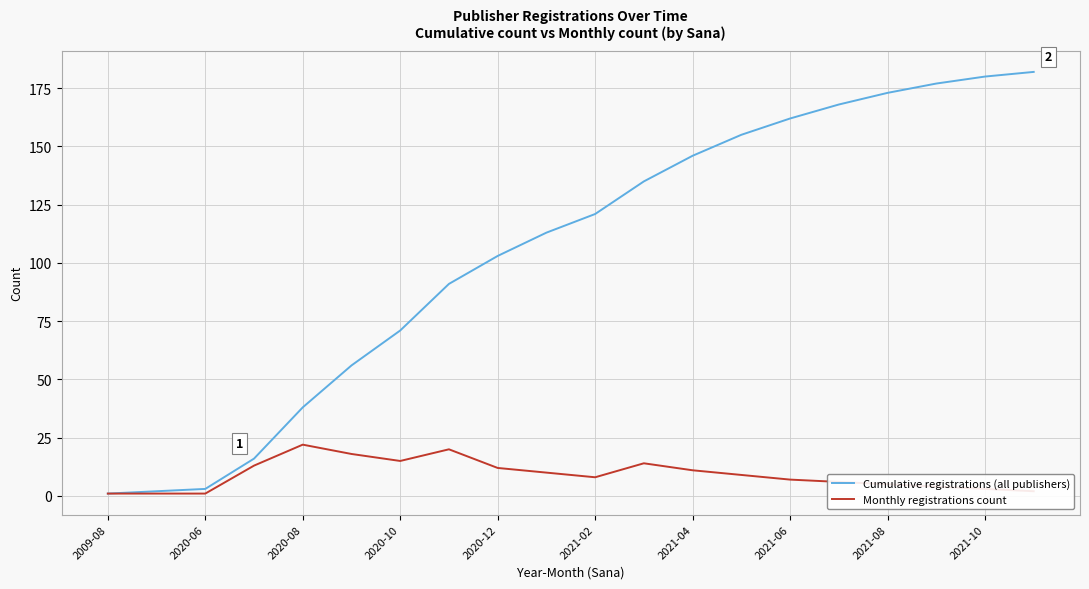

Which series has the largest total across all categories?

Cumulative registrations (all publishers)